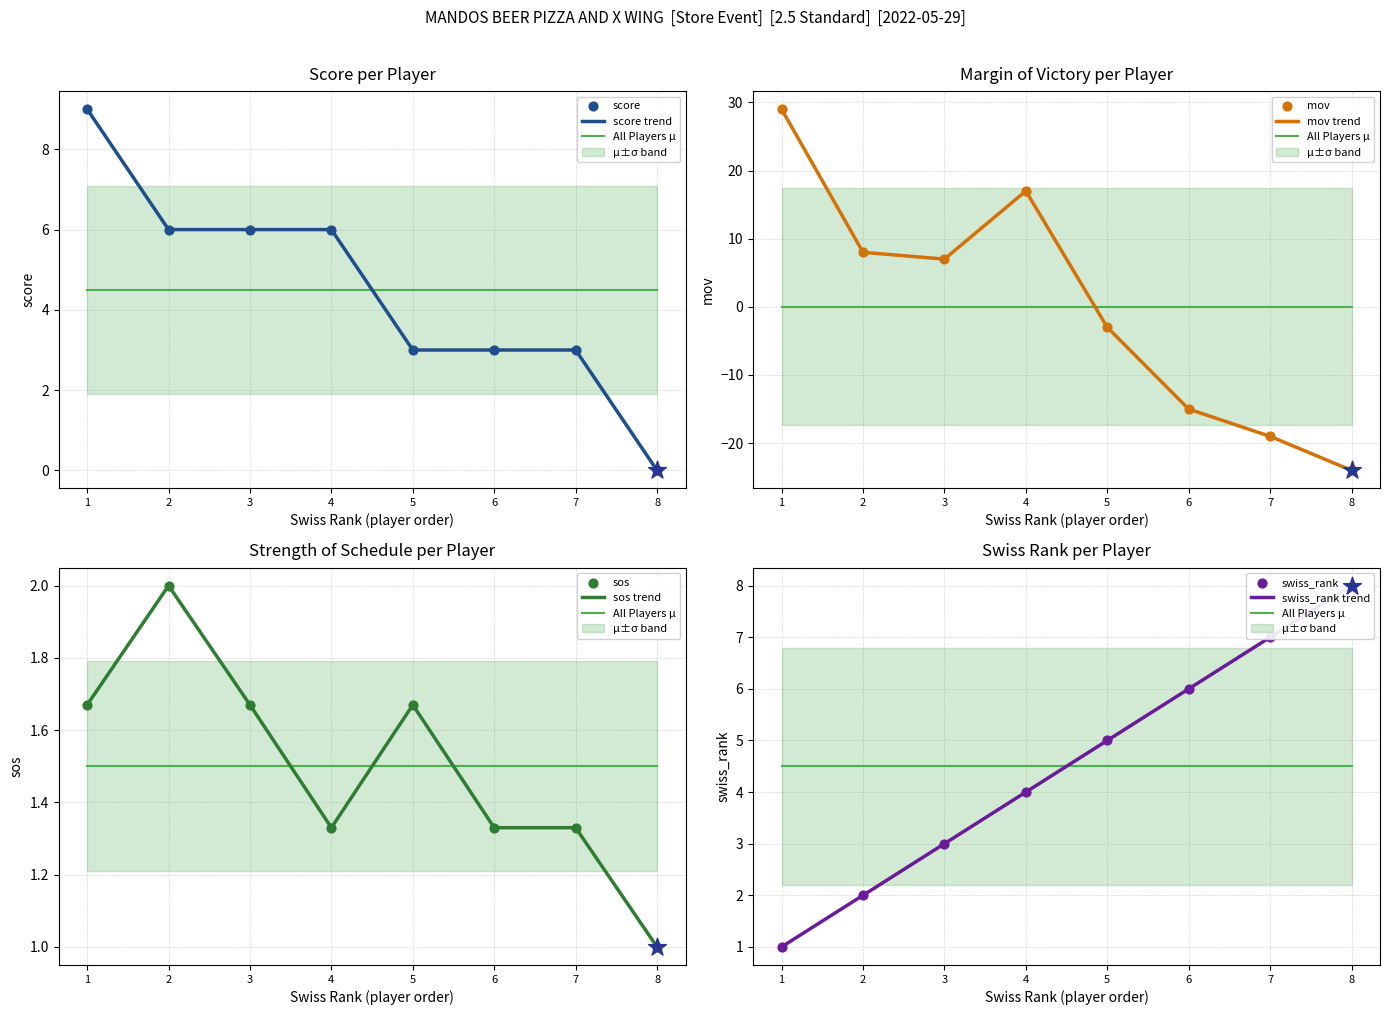

Which series has the largest total across all categories?

score